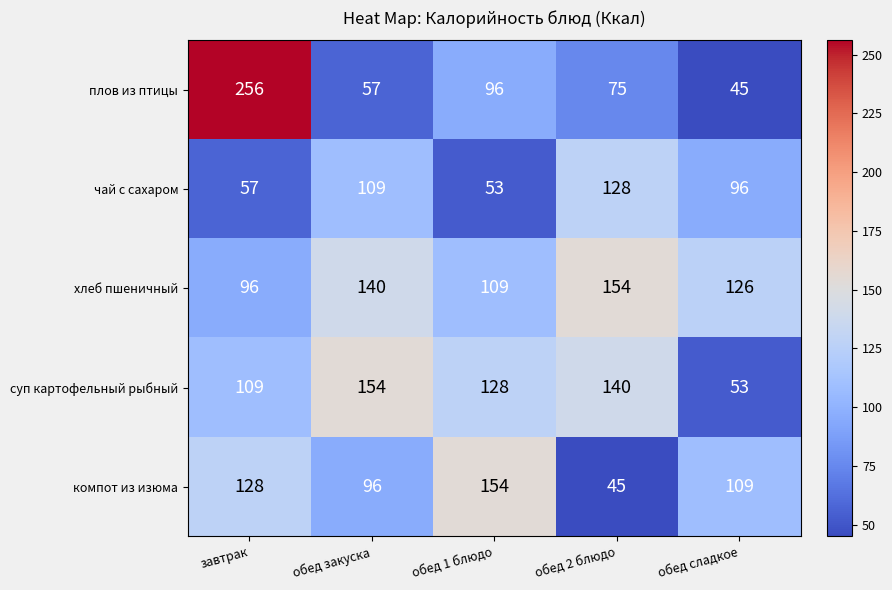

At which category is the sum across all series the highest?

завтрак